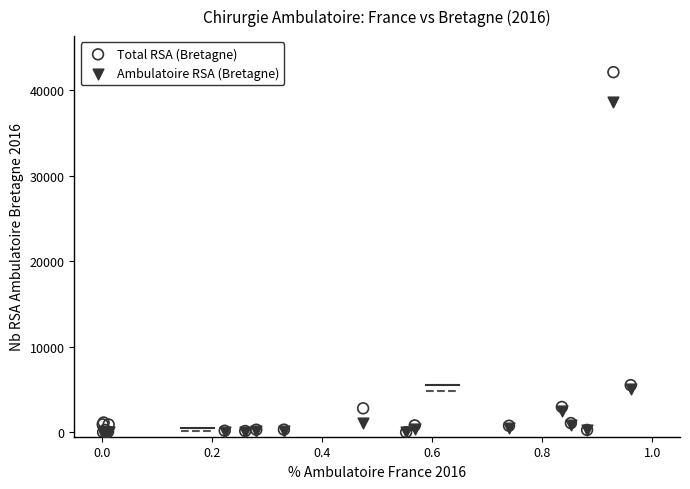

Which series reaches the maximum Y coordinate?

Total RSA (Bretagne)